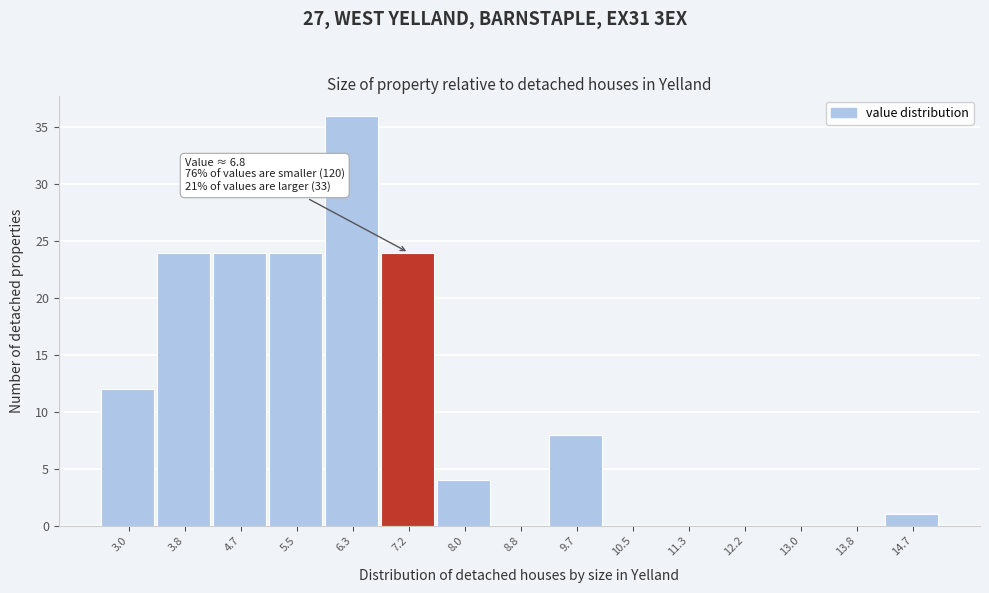

Which range on the x-axis has the tallest bar?

5.9 to 6.8